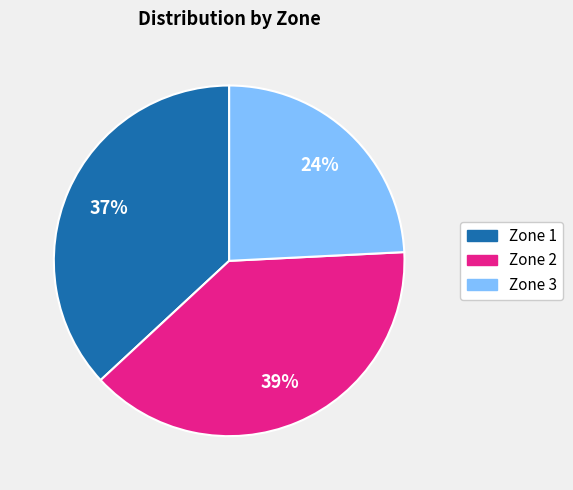

What is the largest slice in the pie chart?

Zone 2